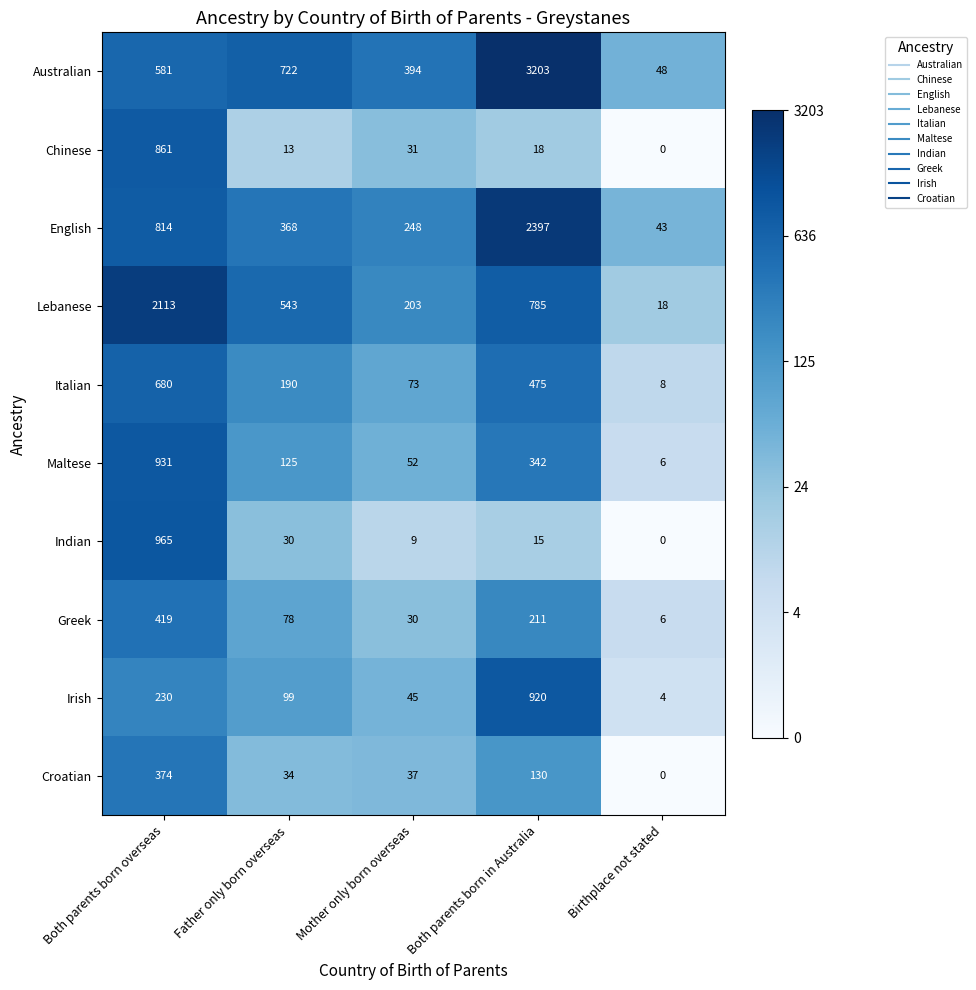

What is the difference between the Australian values at Father only born overseas and Mother only born overseas?

328